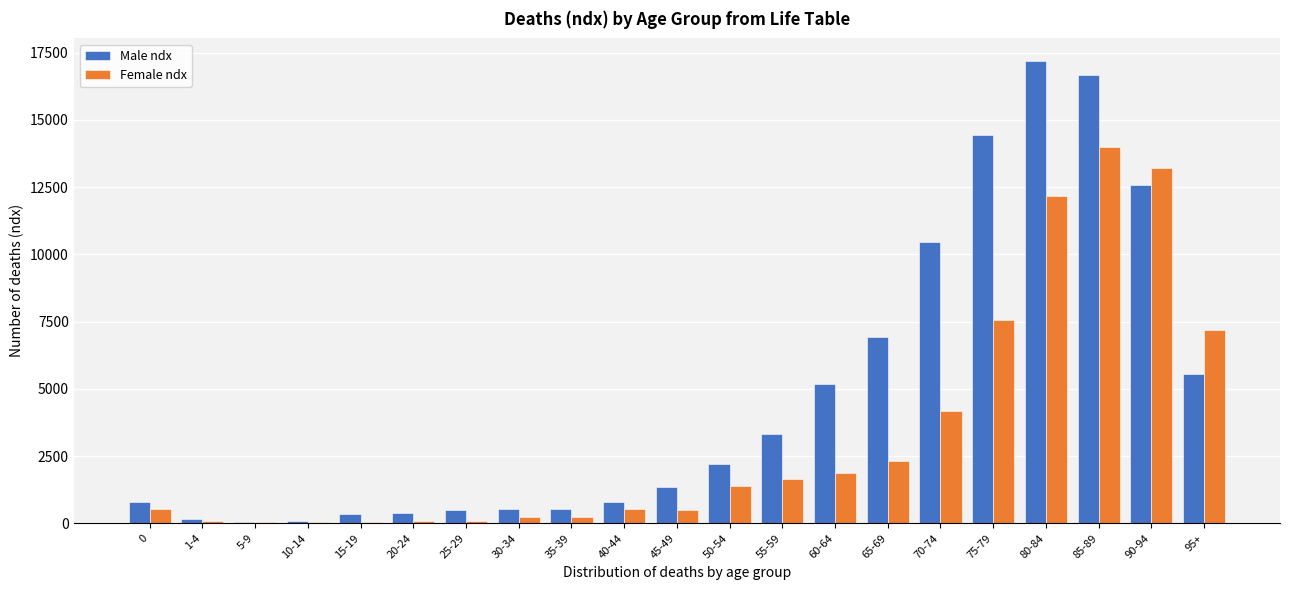

What is the maximum value for Female ndx?

14003